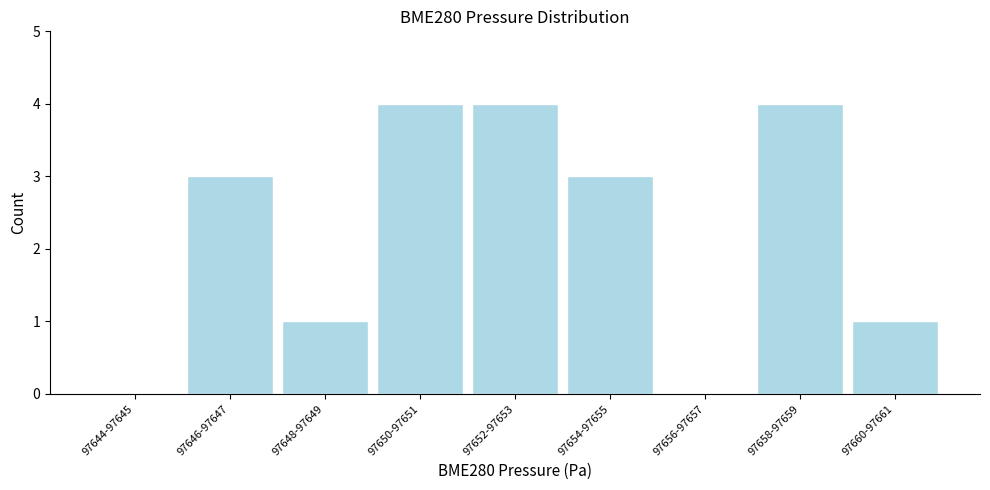

Reading right to left, list all the values displayed in this chart.

97660-97661=1	97658-97659=4	97656-97657=0	97654-97655=3	97652-97653=4	97650-97651=4	97648-97649=1	97646-97647=3	97644-97645=0